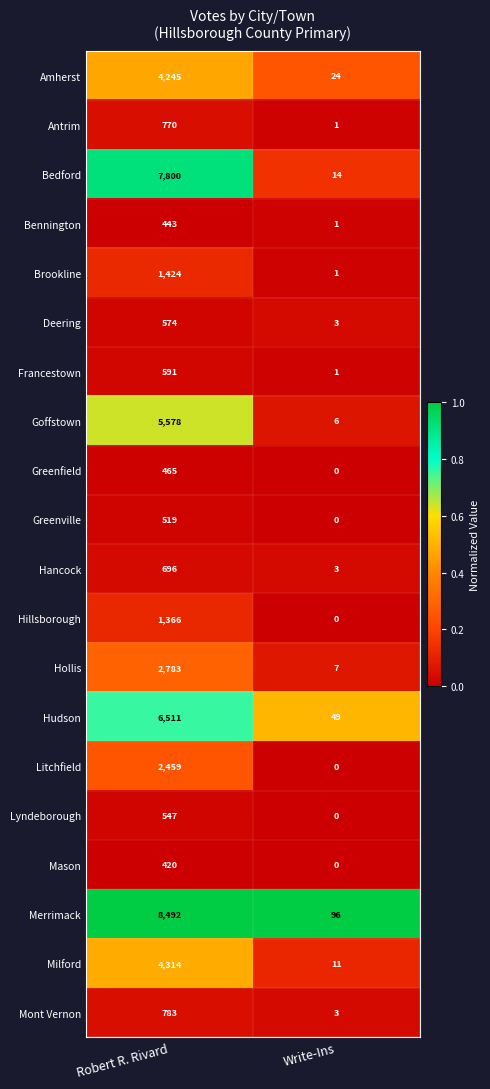

Which series has the largest total across all categories?

Merrimack